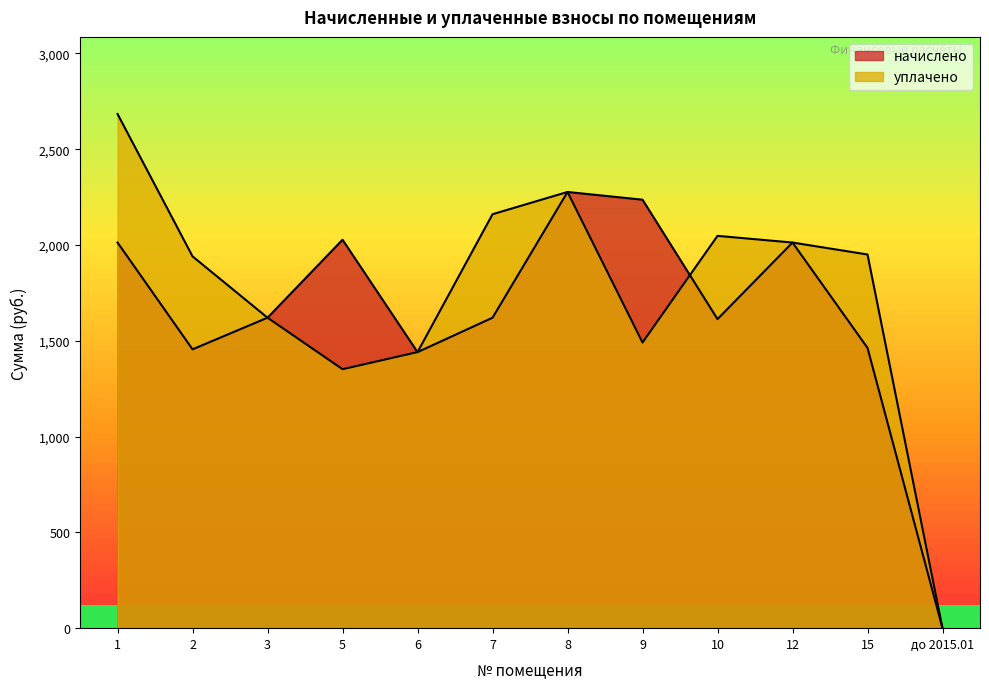

Which label corresponds to the smallest value in the chart?

до 2015.01